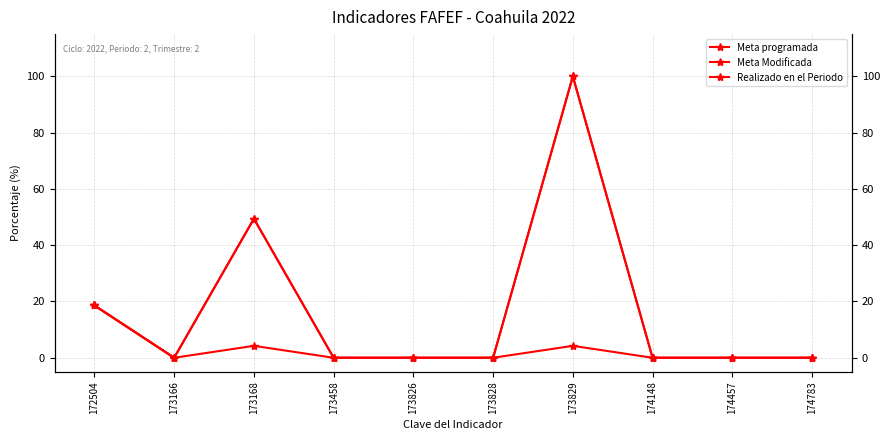

What are all the series names shown in the legend?

Meta programada, Meta Modificada, Realizado en el Periodo